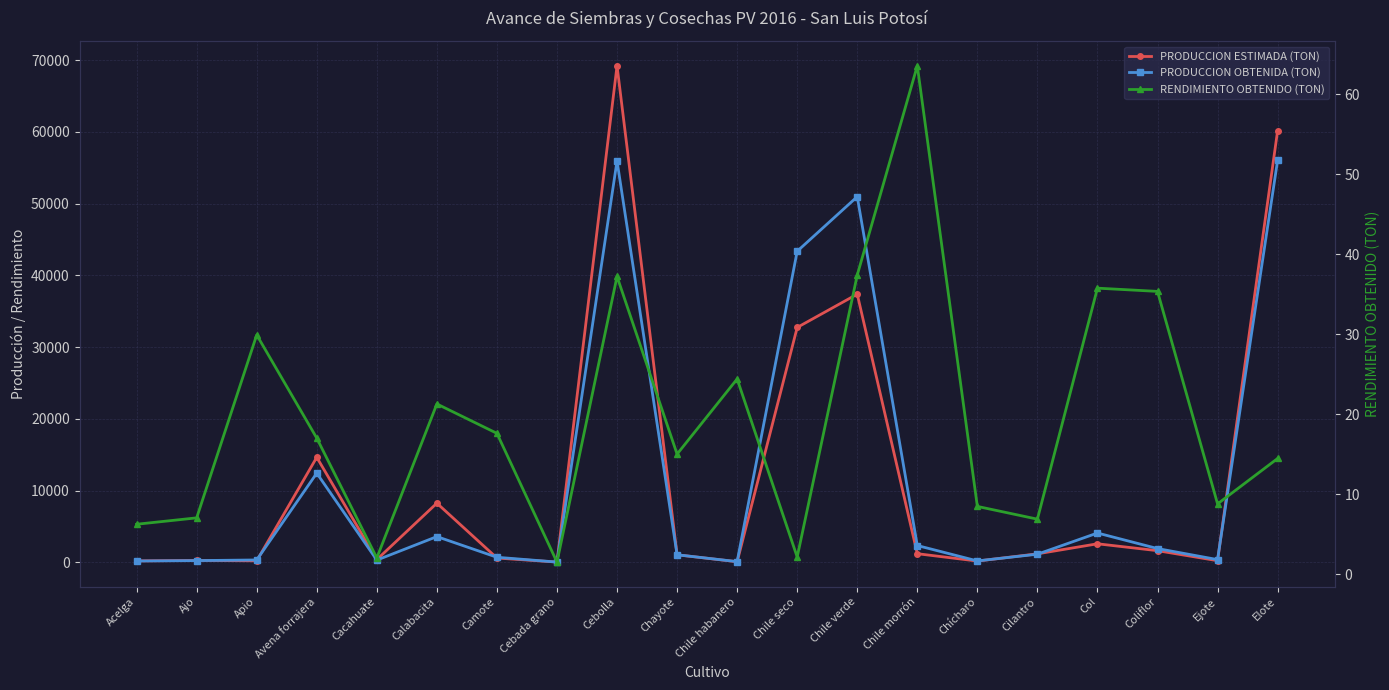

Between Apio and Chile morrón, which series saw the biggest shift?

PRODUCCION OBTENIDA (TON)